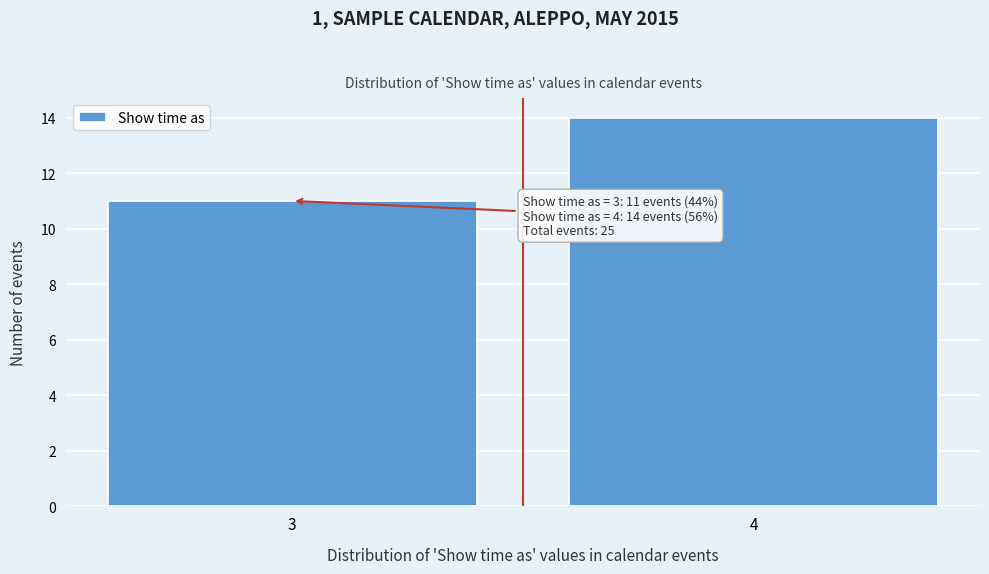

Reading left to right, transcribe all the data shown in this chart.

11	14